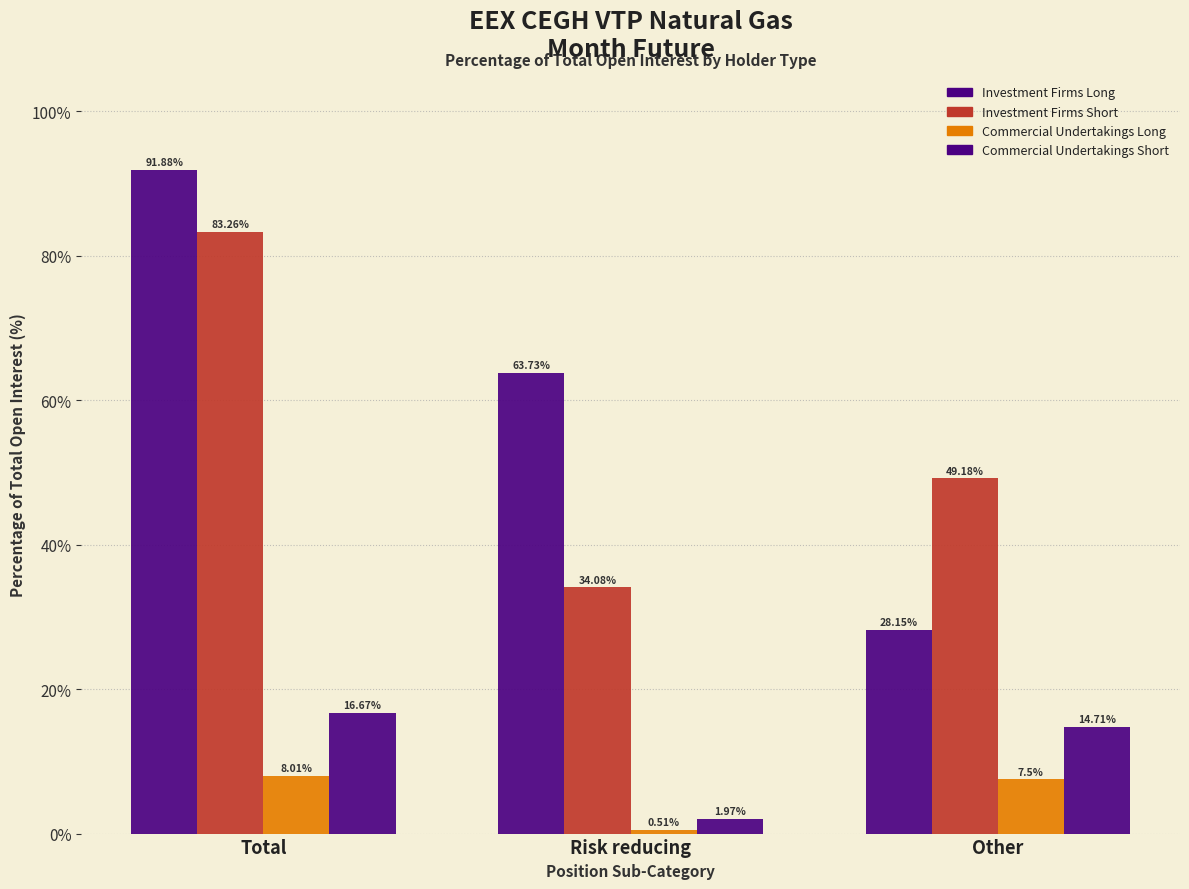

How many bars are there in total?

12